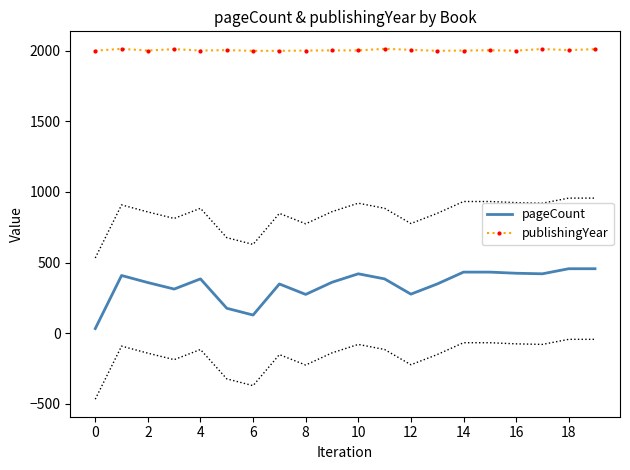

The value of publishingYear at 0 is 2000. True or false?

True